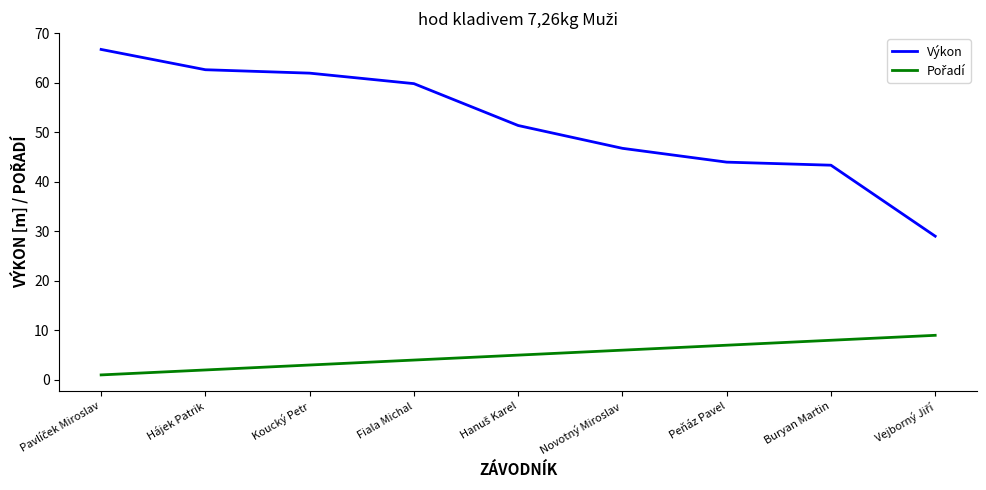

True or false: Výkon has a value of 43.4 at Buryan Martin.

True